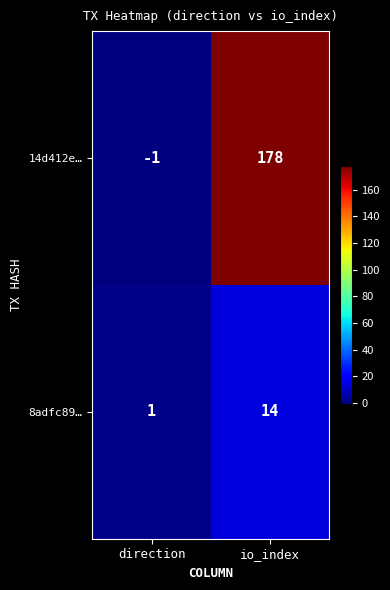

True or false: 8adfc89… has a value of 24 at io_index.

False